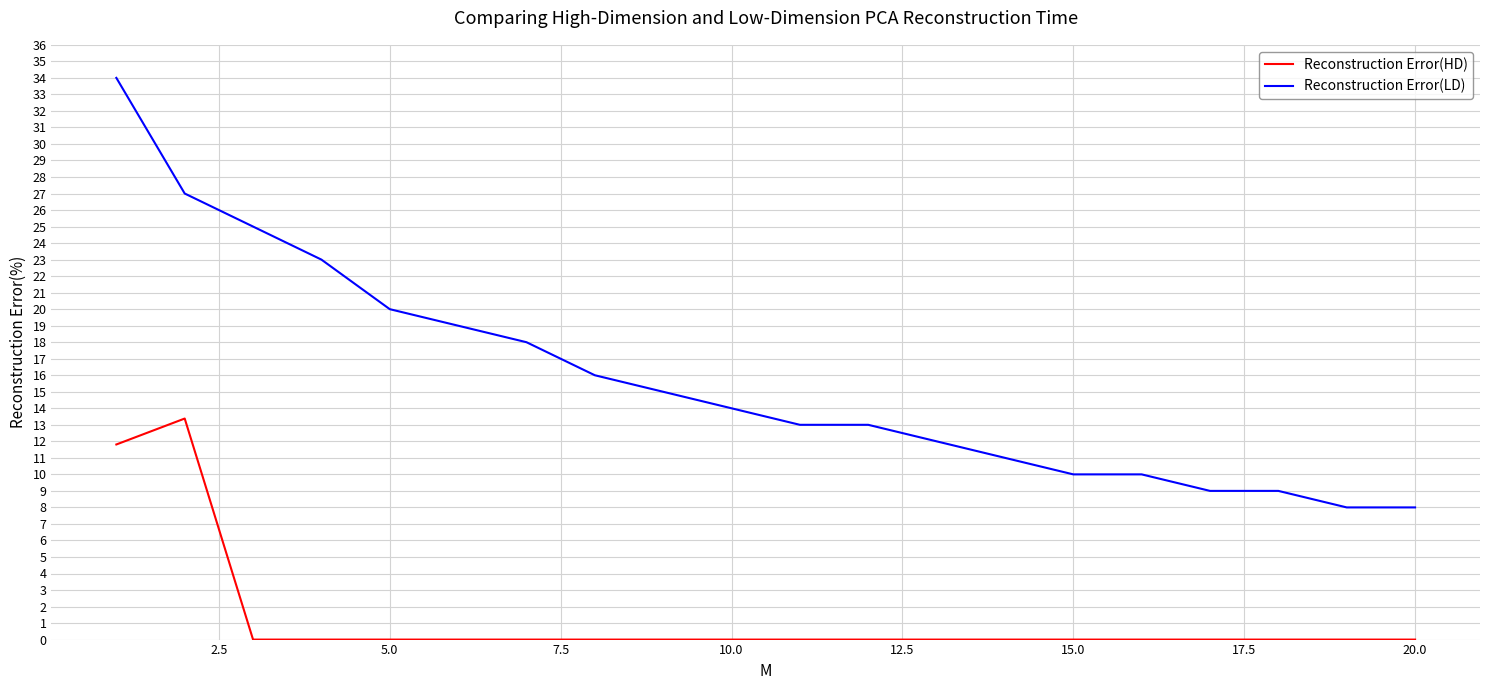

Rank the series by their maximum value, from highest to lowest.

Reconstruction Error(LD), Reconstruction Error(HD)